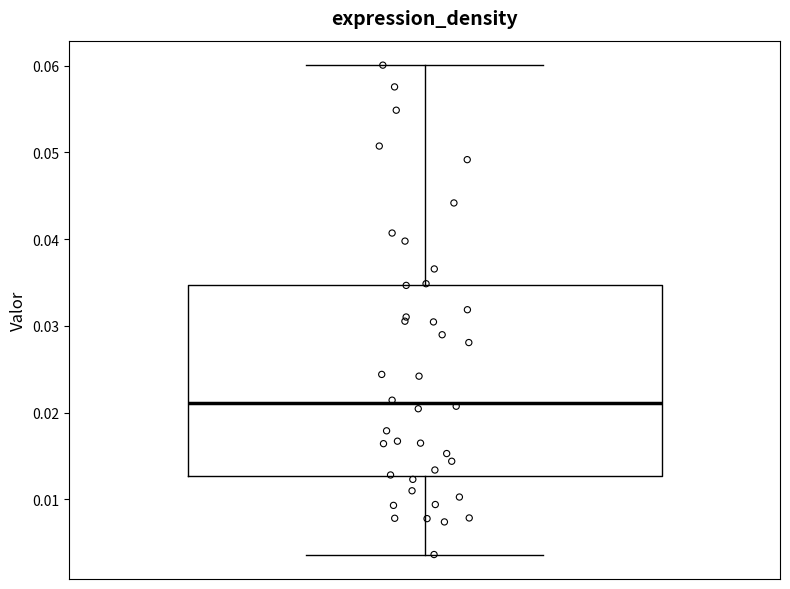

Read this box plot against the y-axis: the position of the median line, the range covered by the box, and the ends of both whiskers. The values are not printed on the chart, so give them approximately, as read against the axis.

median 0.021, box 0.013 to 0.035, whiskers 0.004 to 0.060